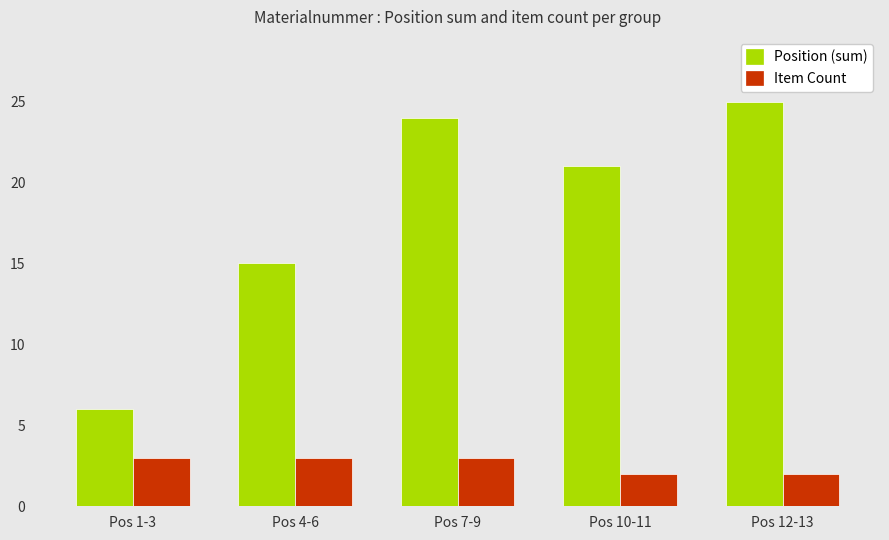

List the series in order of their peak value, highest first.

Position (sum), Item Count